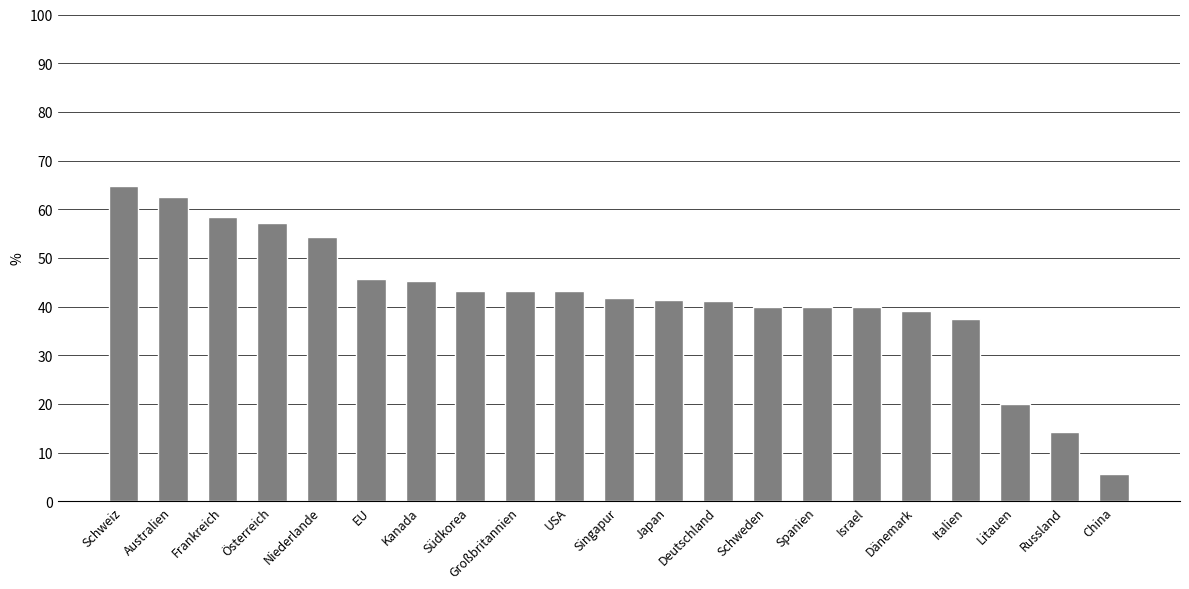

What position from the right is Italien?

4